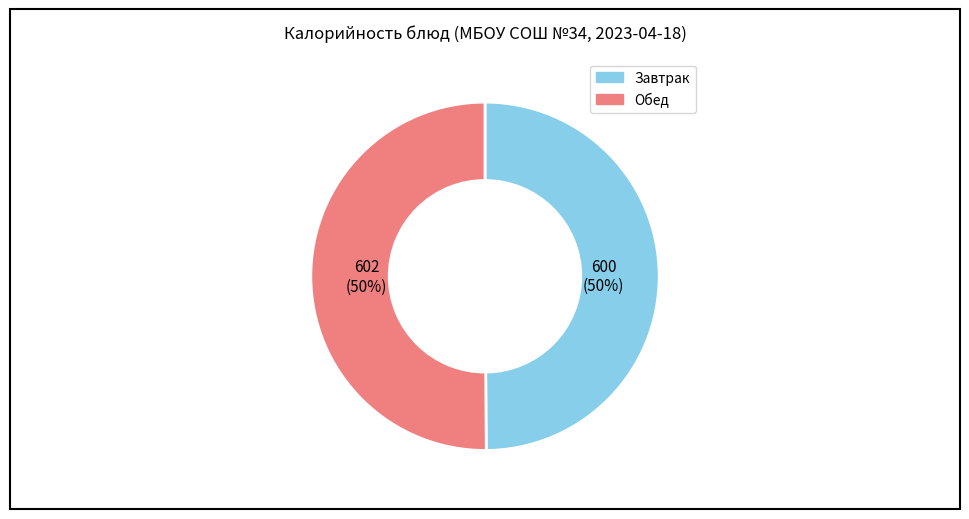

To the nearest percent, what is the average slice percentage?

50%